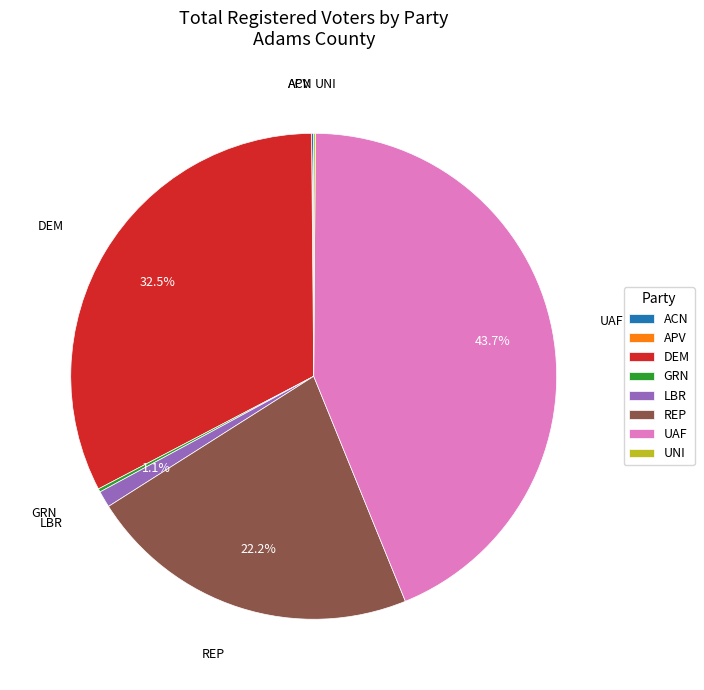

Which category has the biggest portion of the pie?

UAF